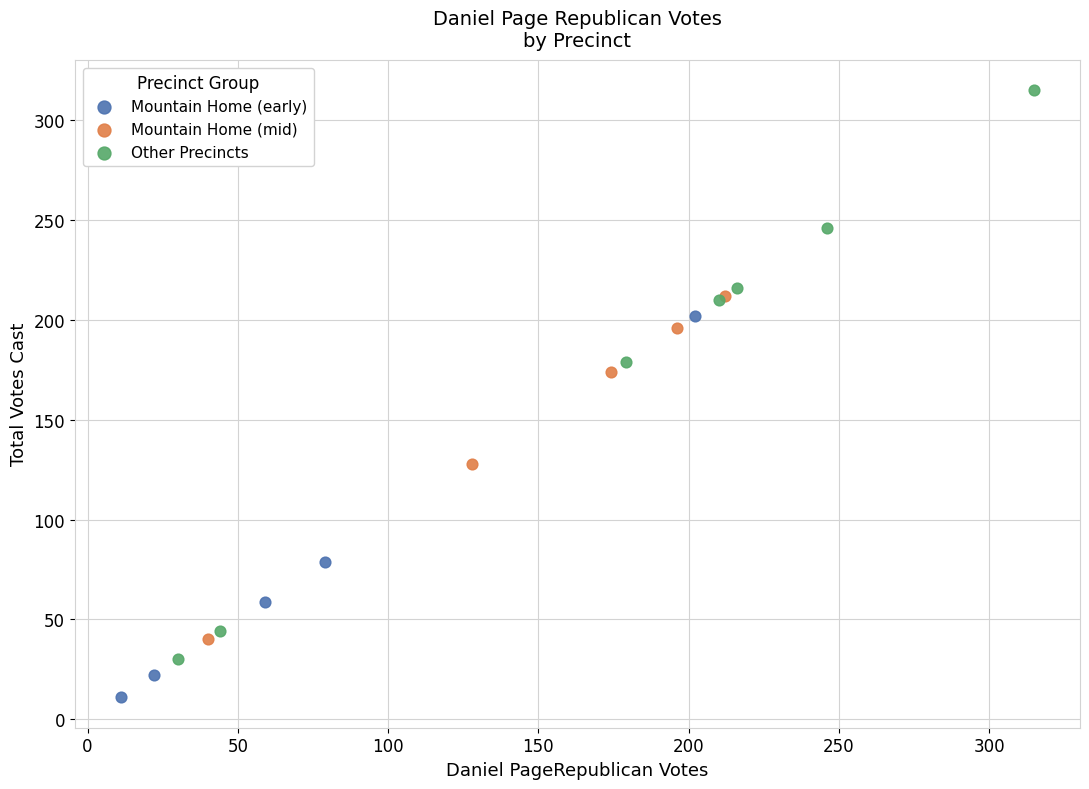

Which series contains the highest Y value?

Other Precincts